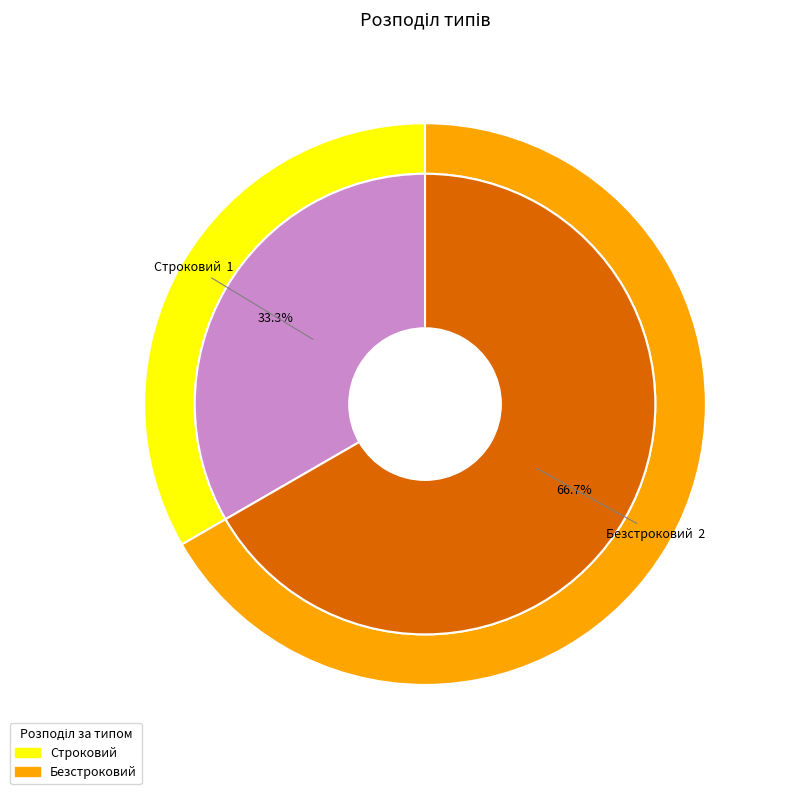

To the nearest percent, what percentage of the pie is Безстроковий?

67%